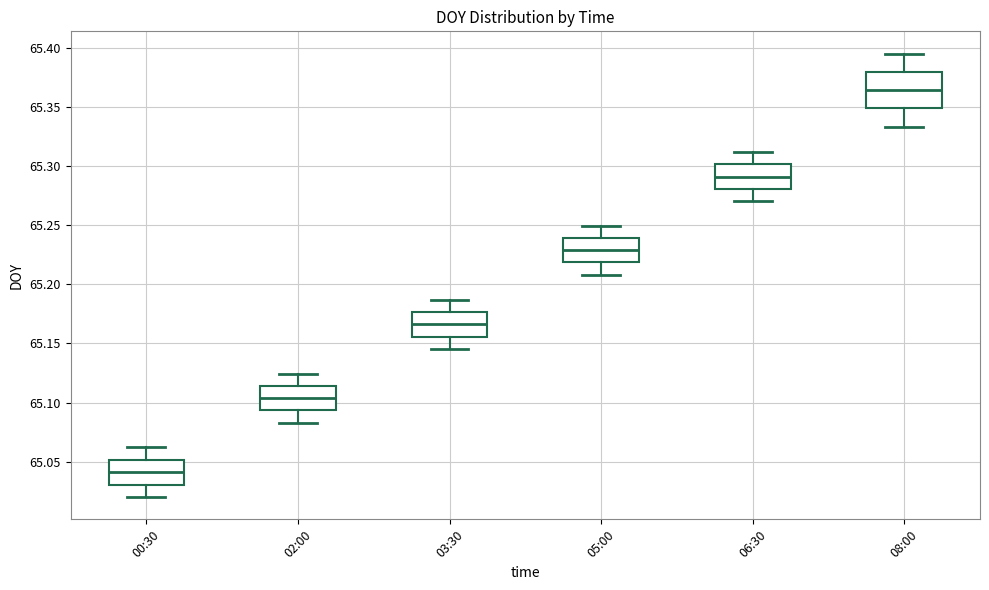

Which box has the highest median line?

08:00